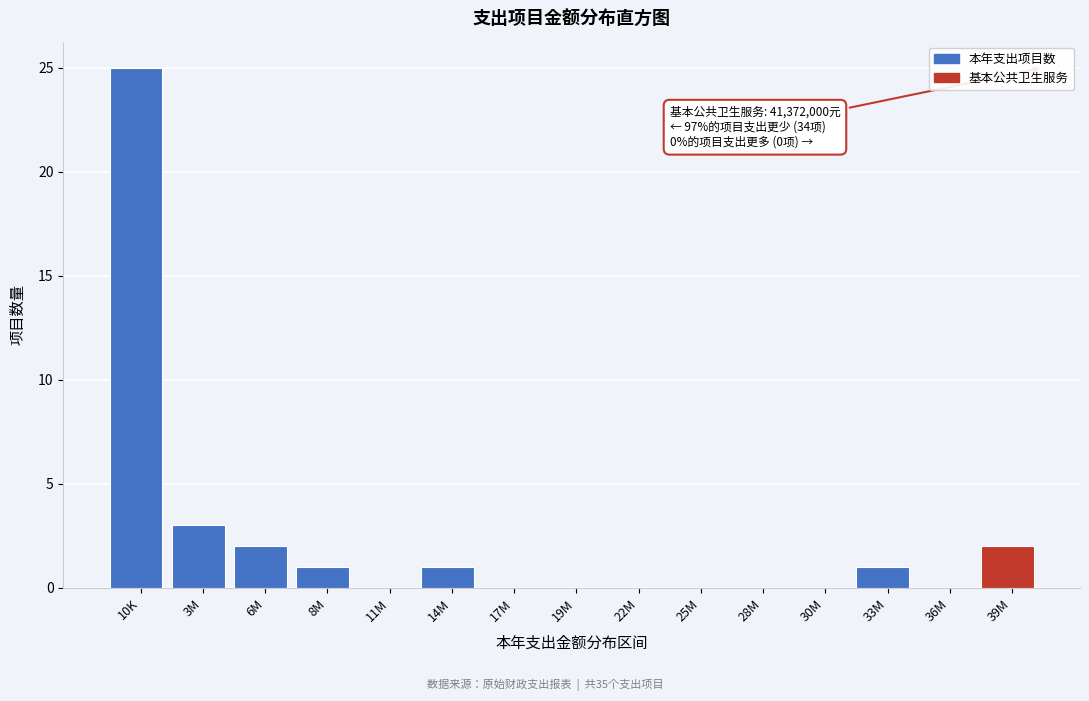

Reading right to left, transcribe all the data shown in this chart.

39M=2	36M=0	33M=1	30M=0	28M=0	25M=0	22M=0	19M=0	17M=0	14M=1	11M=0	8M=1	6M=2	3M=3	10K=25